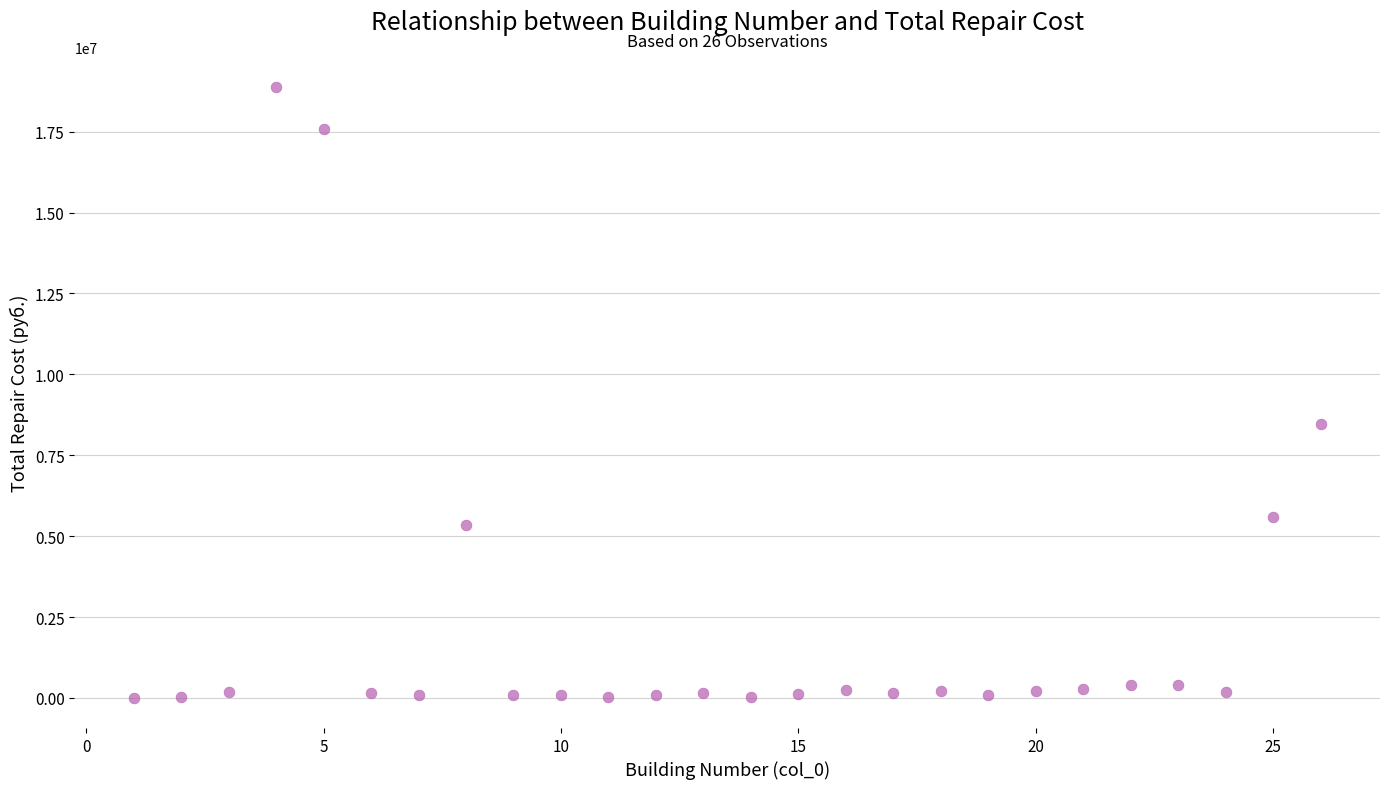

What is the range of X values (max minus min)?

25.0